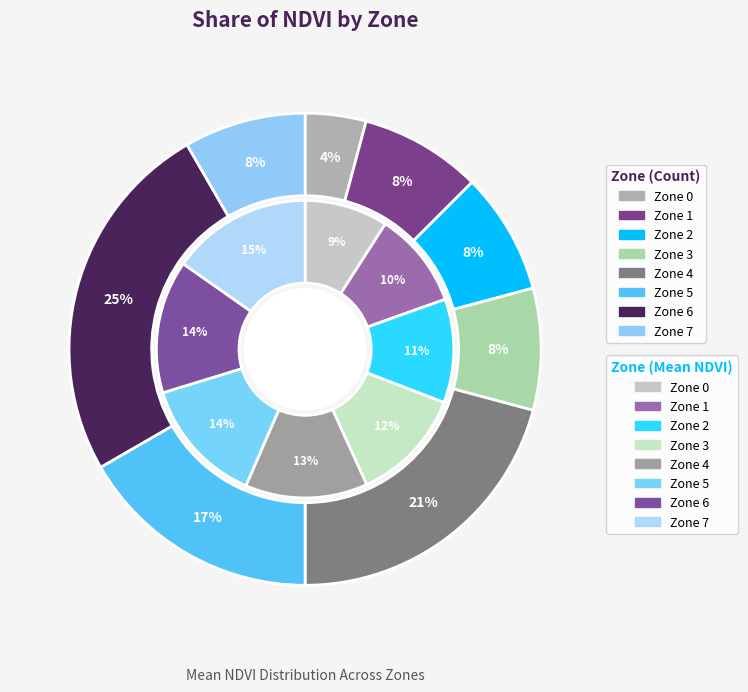

Count the number of slices in the pie.

8